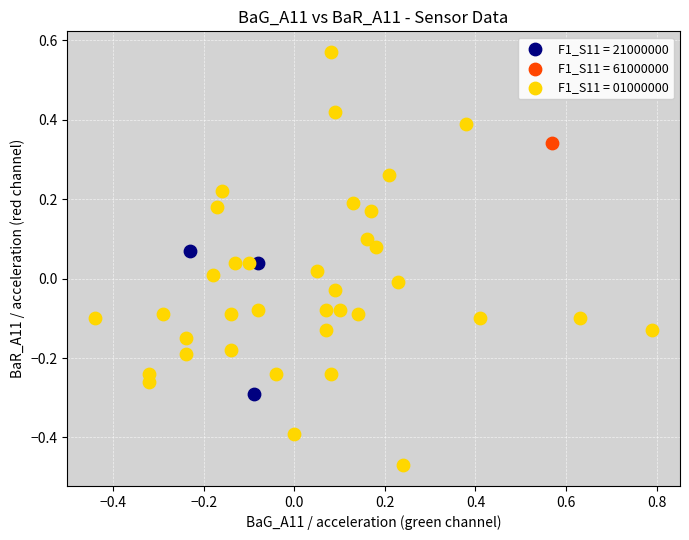

What are all the series names shown in the legend?

F1_S11 = 21000000, F1_S11 = 61000000, F1_S11 = 01000000